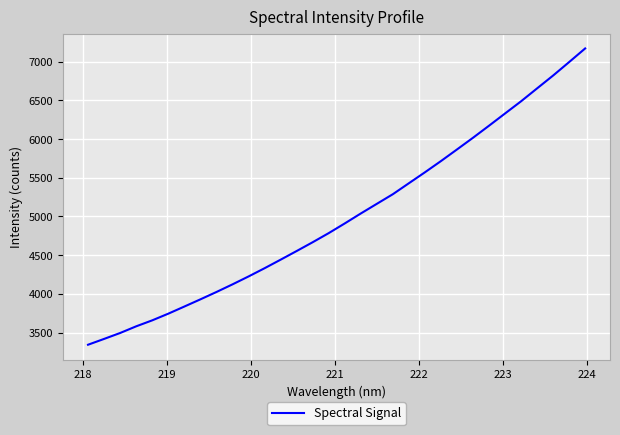

What is the maximum value shown in the chart?

7170.9